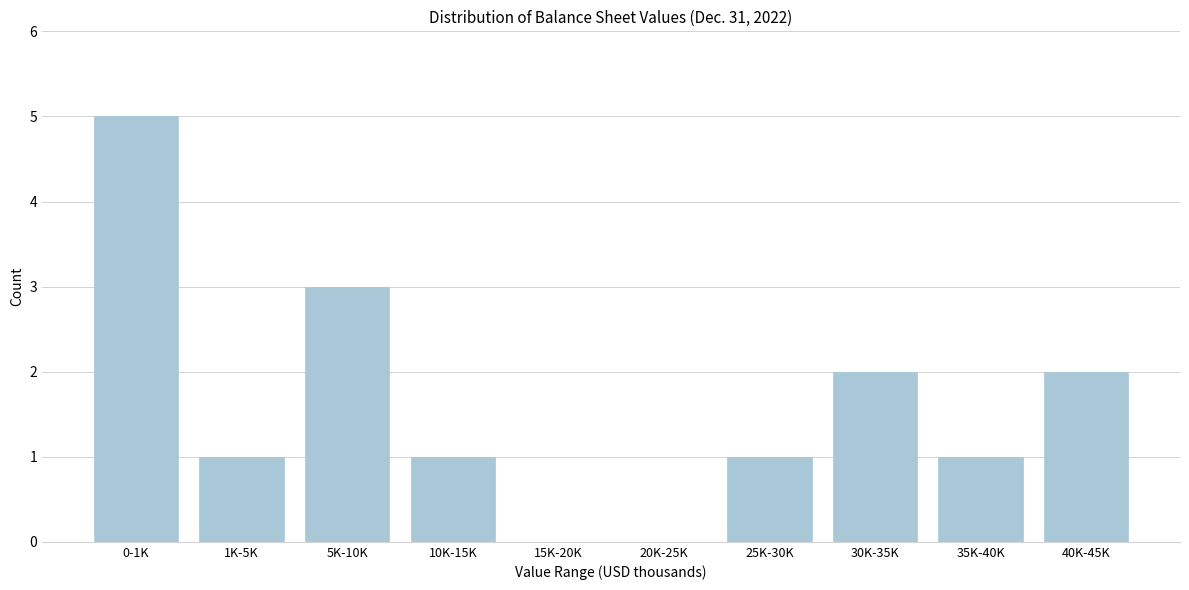

Reading left to right, transcribe all the data shown in this chart.

0-1K=5	1K-5K=1	5K-10K=3	10K-15K=1	15K-20K=0	20K-25K=0	25K-30K=1	30K-35K=2	35K-40K=1	40K-45K=2